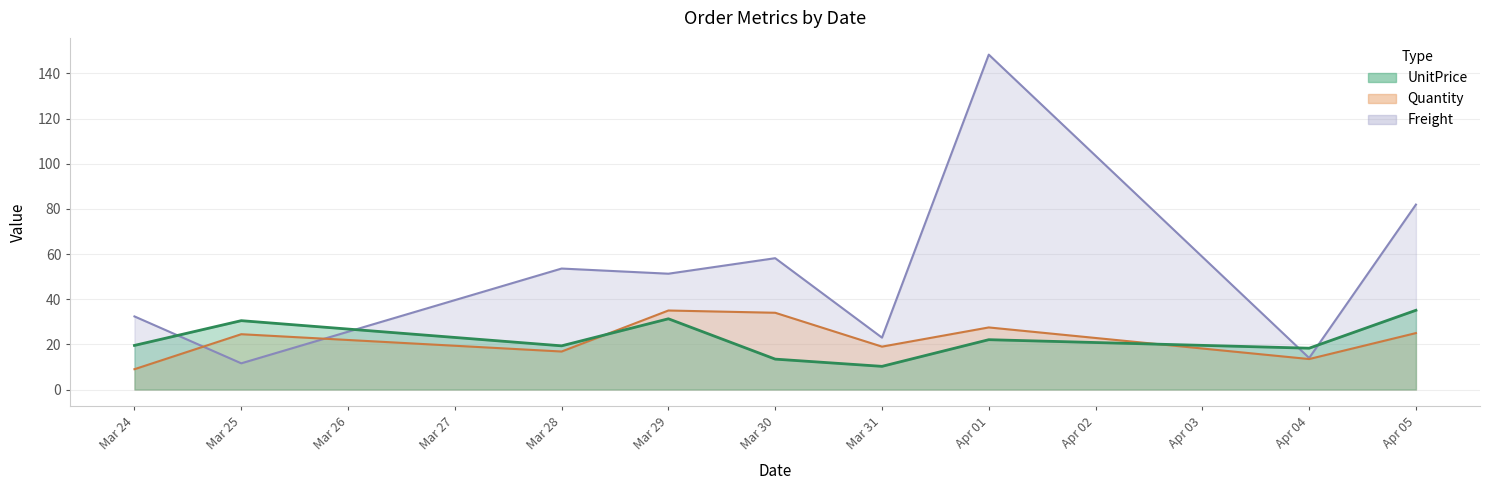

What position from the left is Apr 04?

8